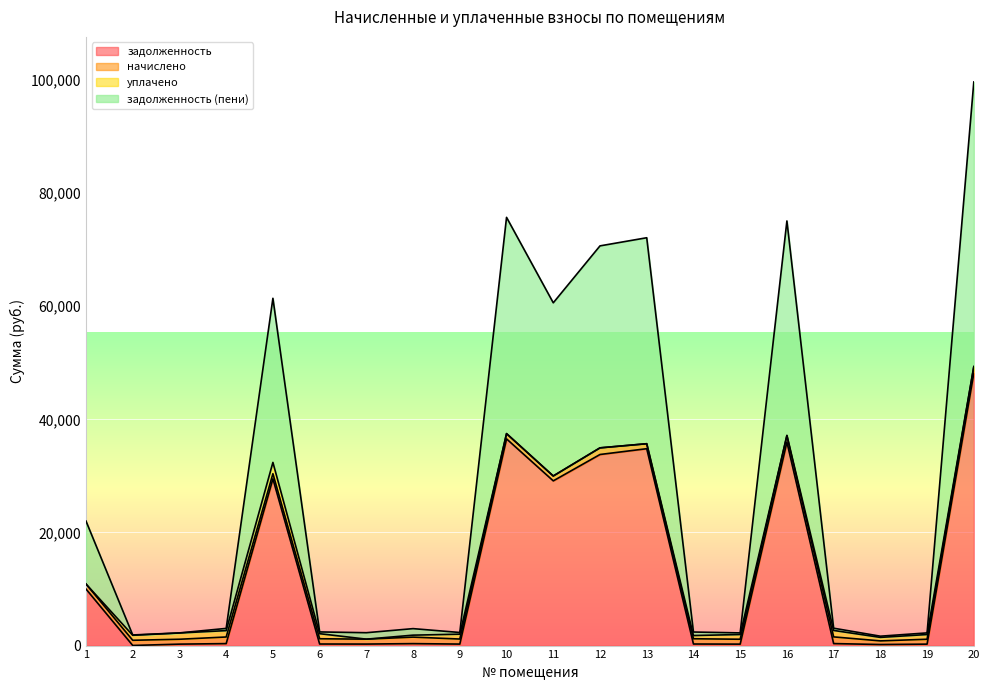

What is the difference between the second highest and minimum values in the задолженность series?

36522.7